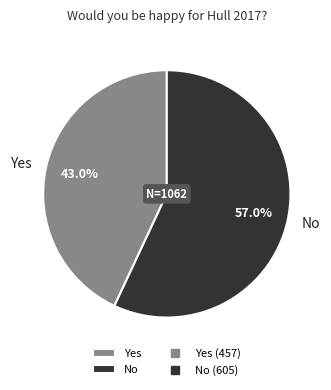

Does No account for over 50% of the chart?

Yes